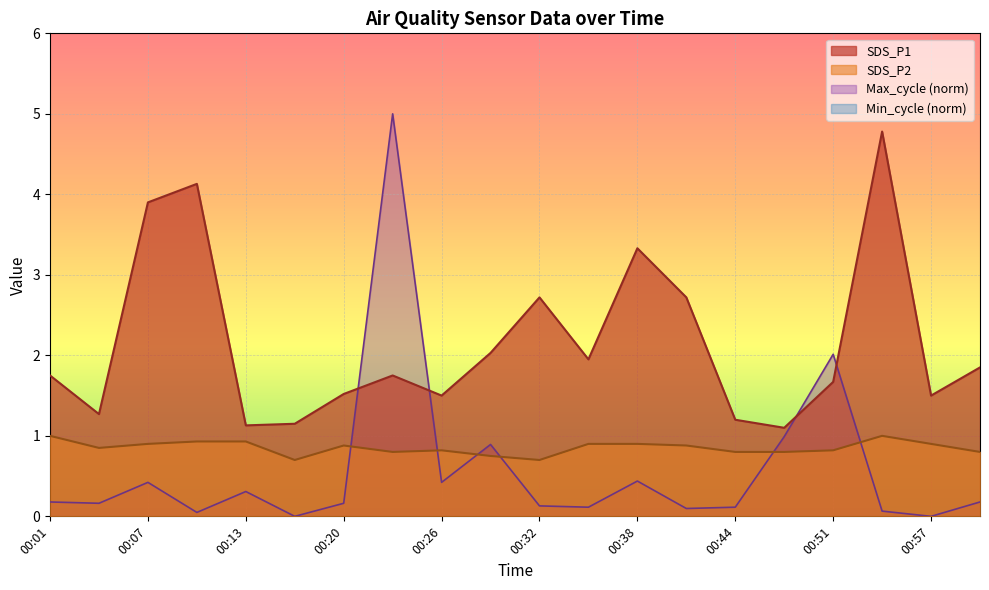

Reading right to left, transcribe all the data shown in this chart.

SDS_P1: 01:00=1.9	00:57=1.5	00:54=4.8	00:51=1.7	00:47=1.1	00:44=1.2	00:41=2.7	00:38=3.3	00:35=1.9	00:32=2.7	00:29=2.0	00:26=1.5	00:23=1.8	00:20=1.5	00:16=1.1	00:13=1.1	00:10=4.1	00:07=3.9	00:04=1.3	00:01=1.8
SDS_P2: 01:00=0.8	00:57=0.9	00:54=1.0	00:51=0.8	00:47=0.8	00:44=0.8	00:41=0.9	00:38=0.9	00:35=0.9	00:32=0.7	00:29=0.8	00:26=0.8	00:23=0.8	00:20=0.9	00:16=0.7	00:13=0.9	00:10=0.9	00:07=0.9	00:04=0.8	00:01=1.0
Max_cycle: 01:00=0.2	00:57=0.0	00:54=0.1	00:51=2.0	00:47=1.0	00:44=0.1	00:41=0.1	00:38=0.4	00:35=0.1	00:32=0.1	00:29=0.9	00:26=0.4	00:23=5.0	00:20=0.2	00:16=0.0	00:13=0.3	00:10=0.0	00:07=0.4	00:04=0.2	00:01=0.2